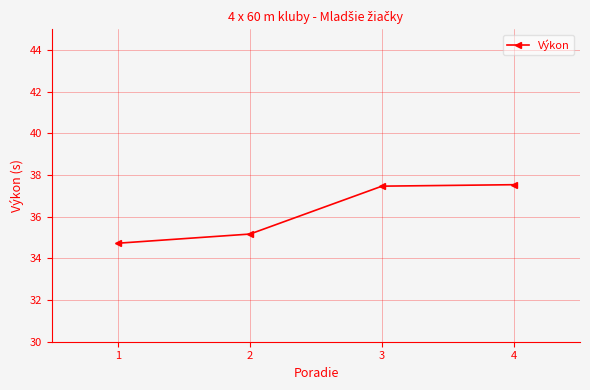

How many categories are shown in the chart?

4